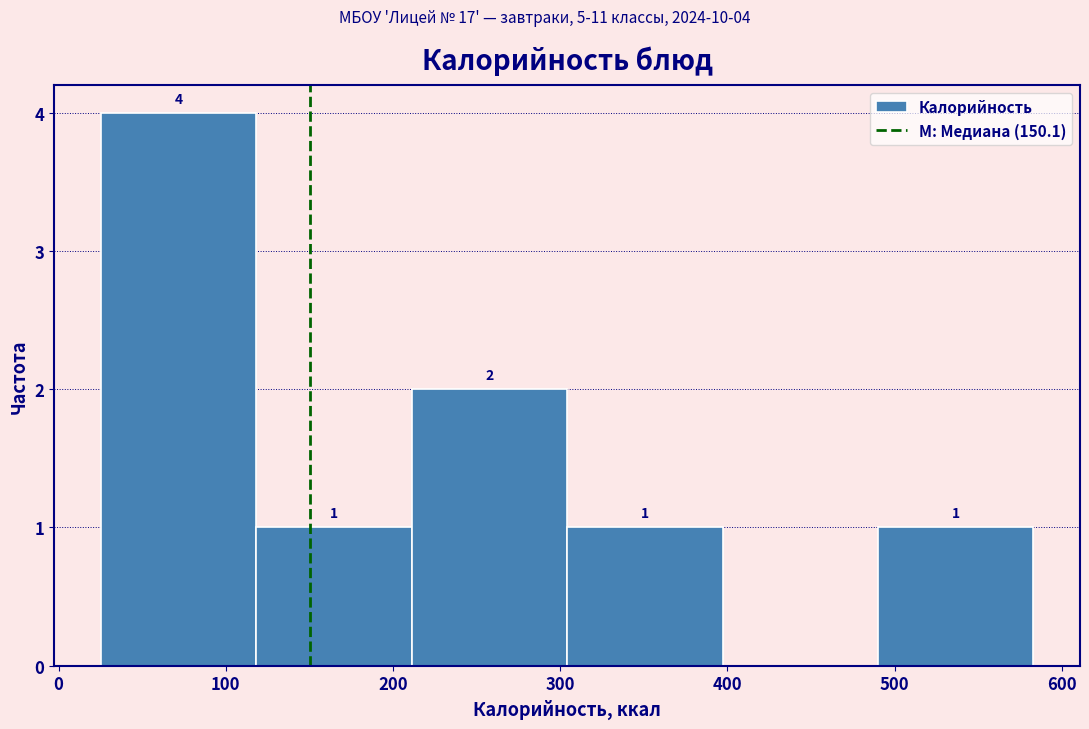

Over which range of the x-axis is the bar tallest?

30 to 120